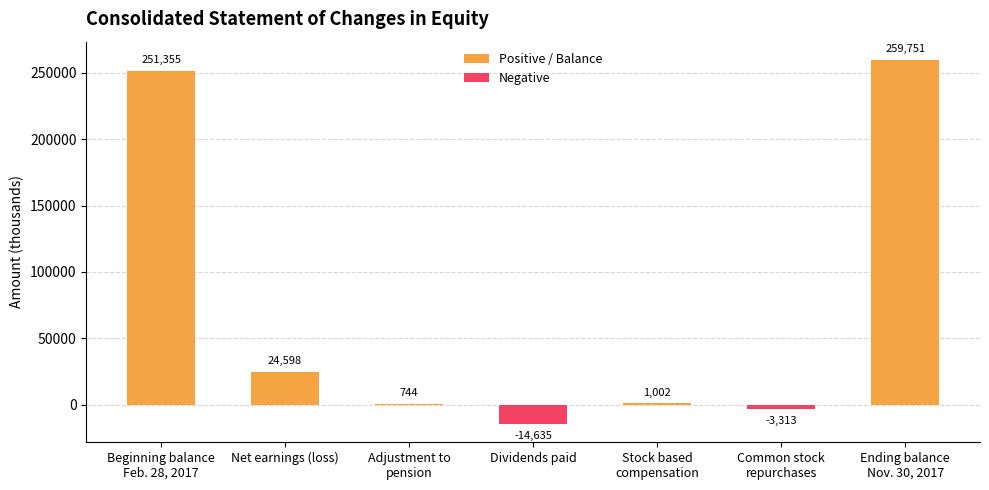

What is the average value?

74215